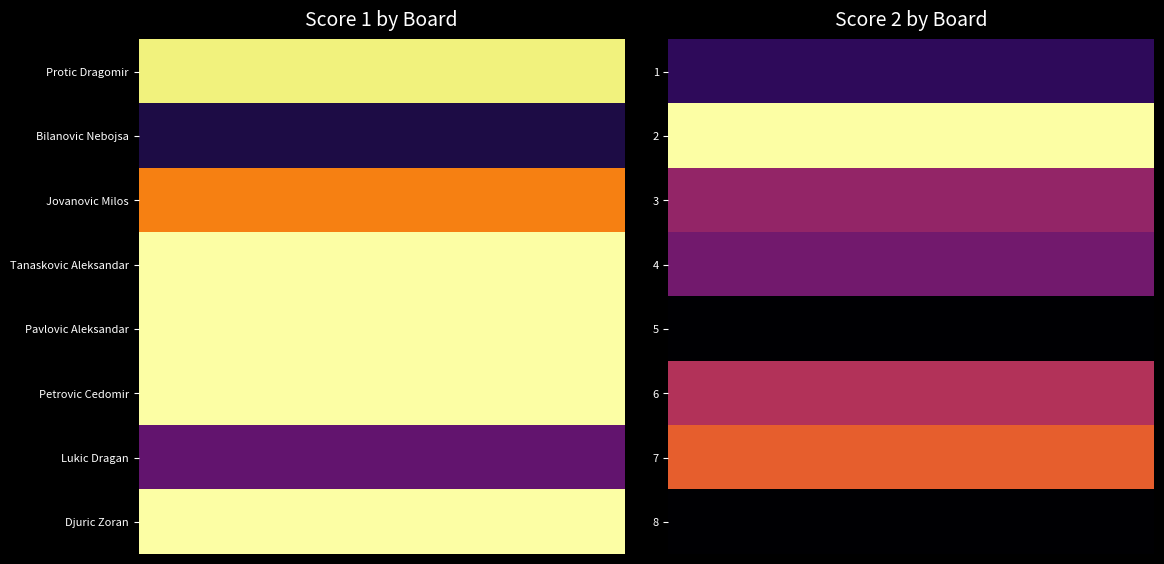

List the series in order of their peak value, highest first.

2, 7, 6, 3, 4, 1, 5, 8